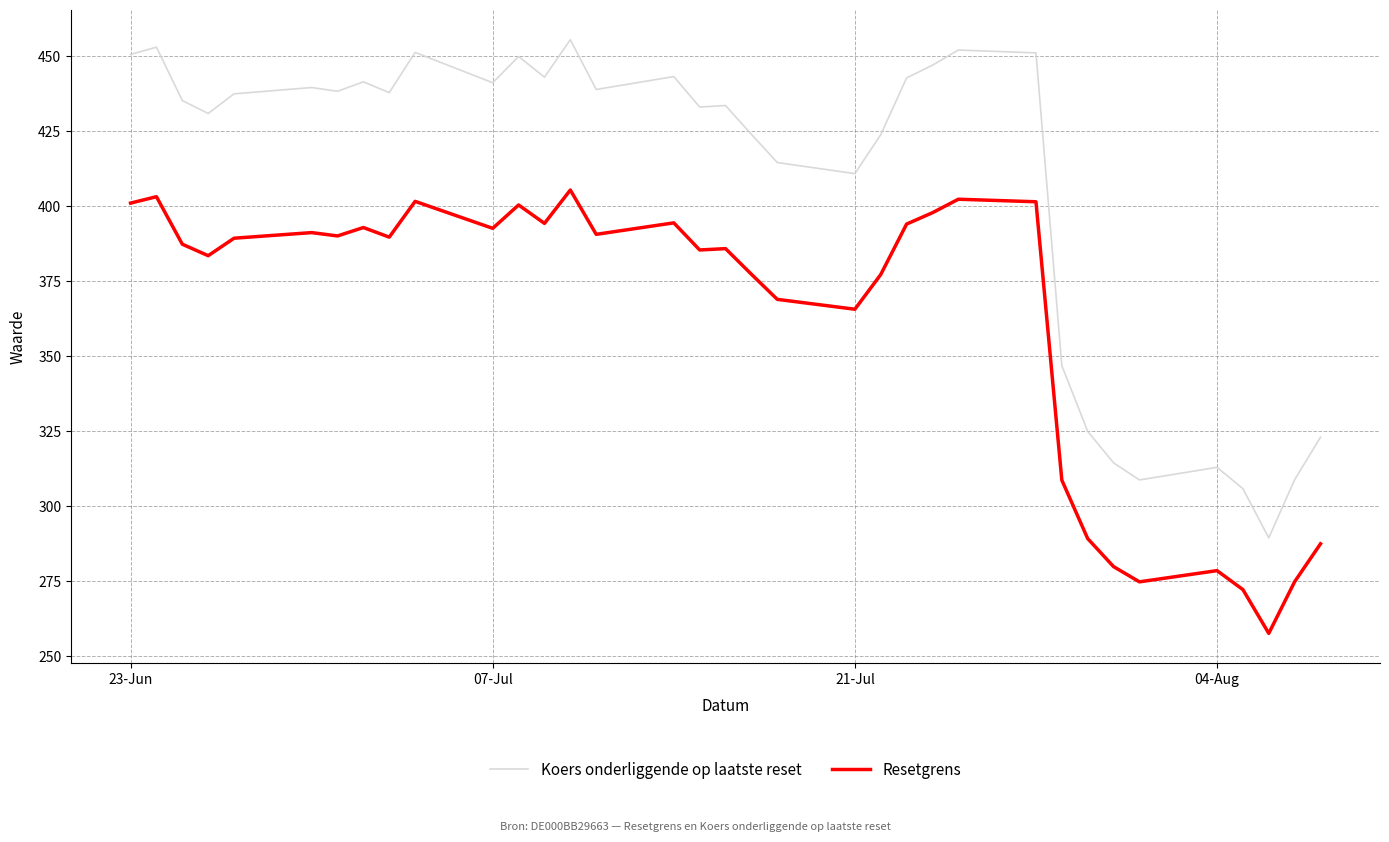

Rank the series by their average value, from lowest to highest.

Resetgrens, Koers onderliggende op laatste reset